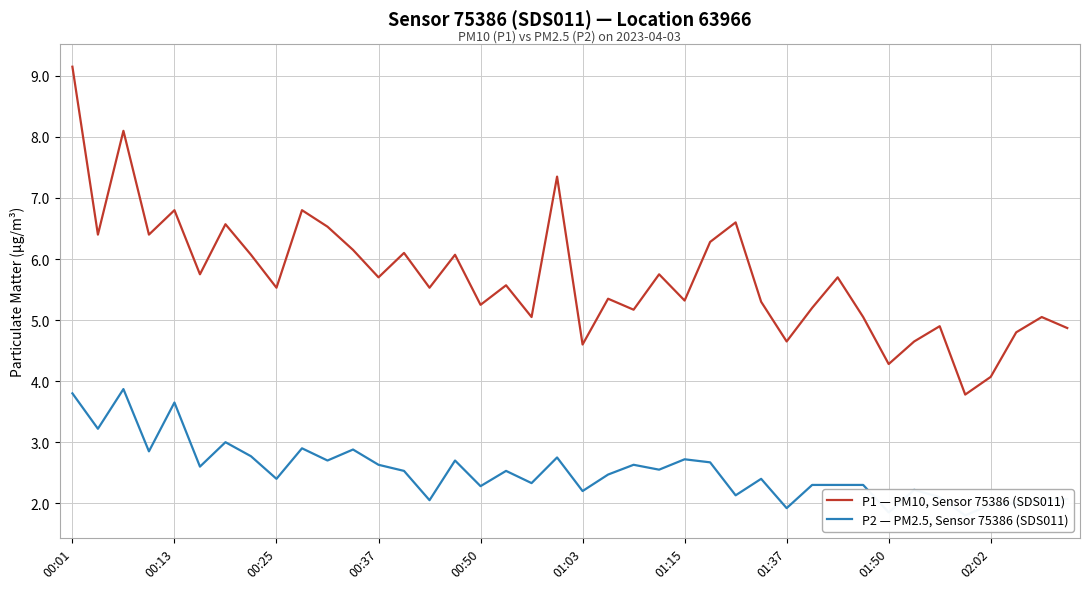

What is the total value across all series at 19?

10.1